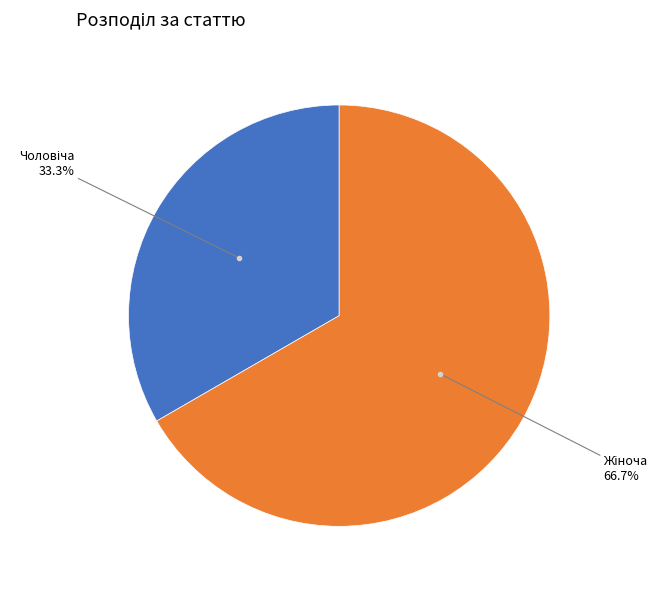

How many slices are in this pie chart?

2